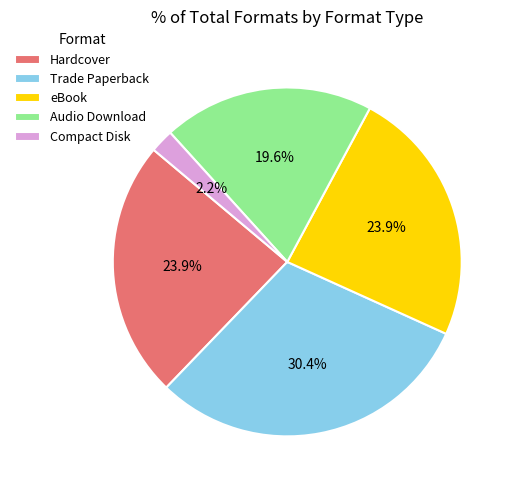

Approximately how many times larger is the value at Compact Disk compared to Trade Paperback?

0.1